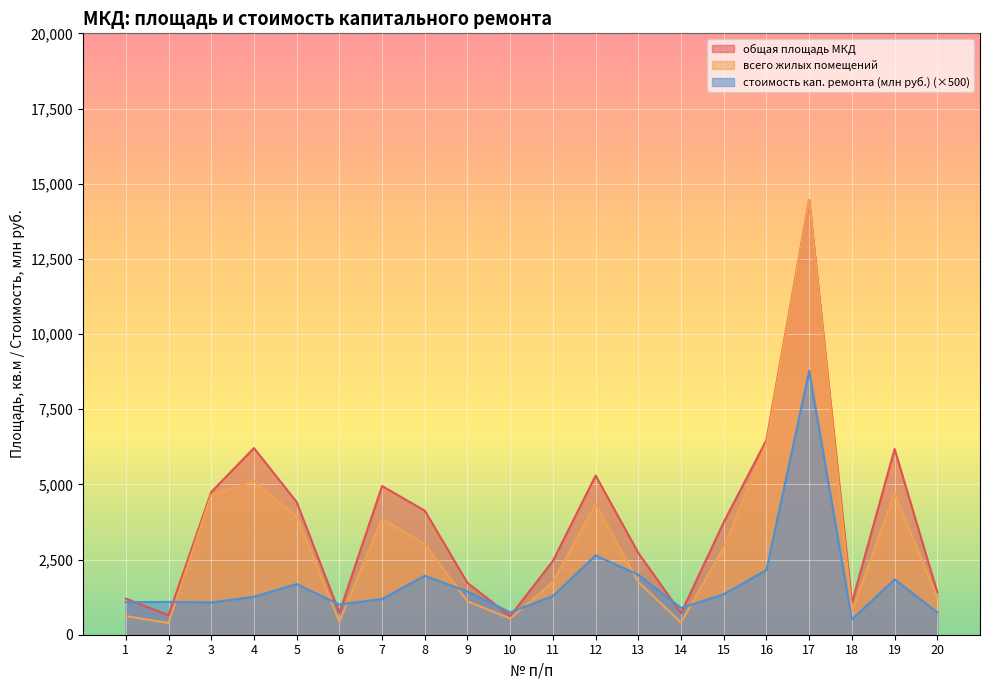

Rank the series by their average value, from lowest to highest.

стоимость кап. ремонта (млн руб.) (×500), всего жилых помещений, общая площадь МКД